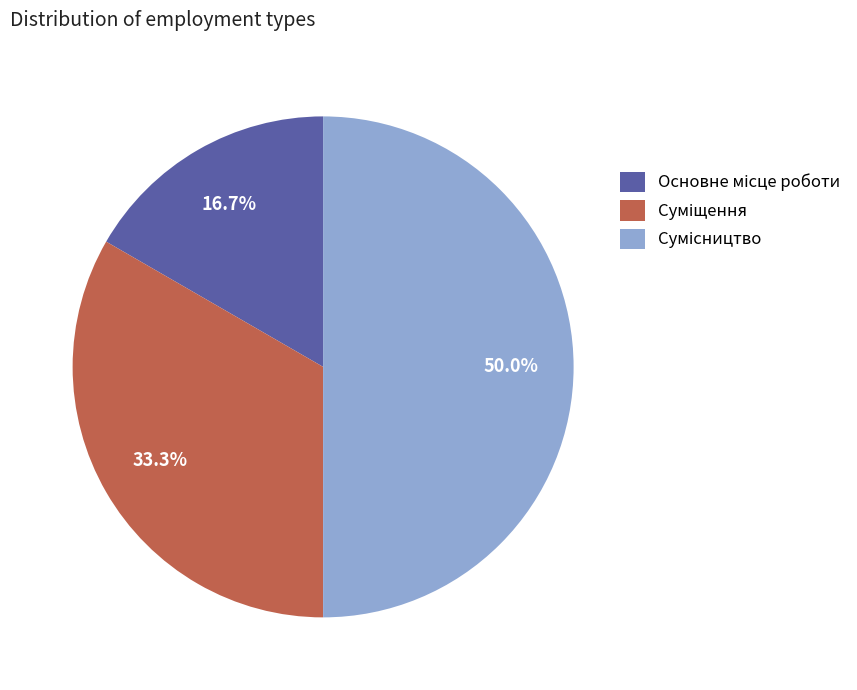

Count the number of slices in the pie.

3